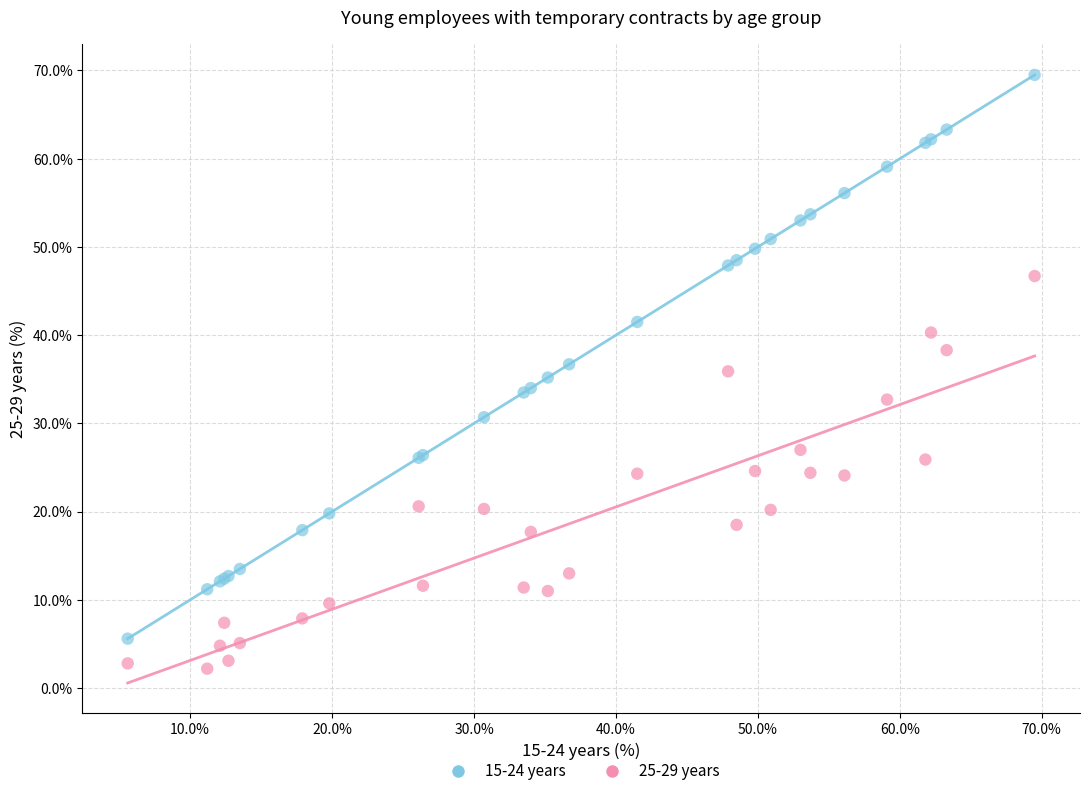

Which series contains the highest Y value?

15-24 years